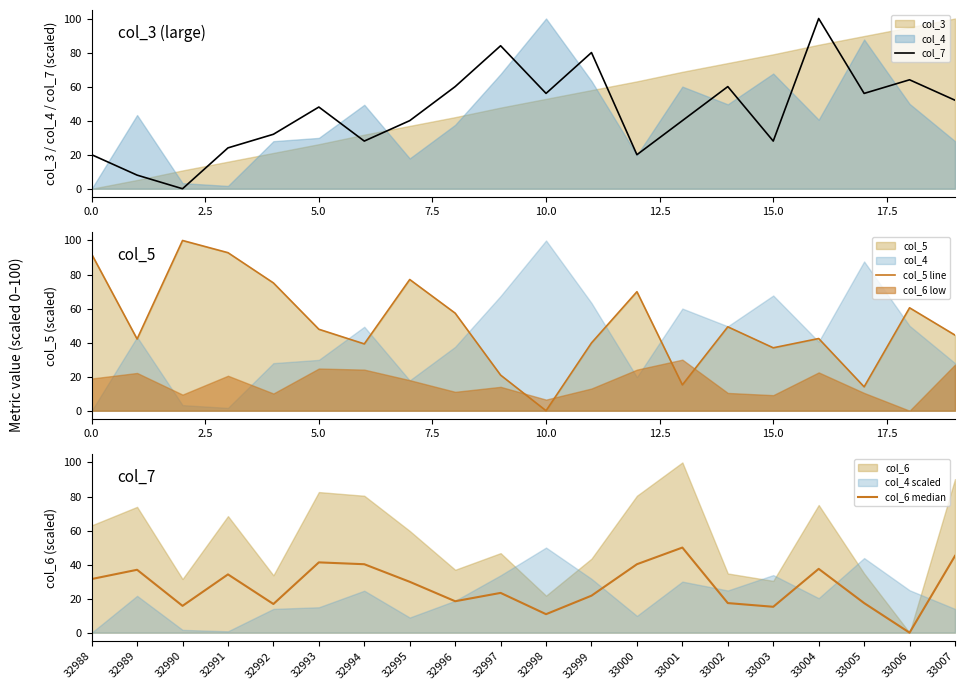

At which label does col_5 line reach its minimum?

10.0